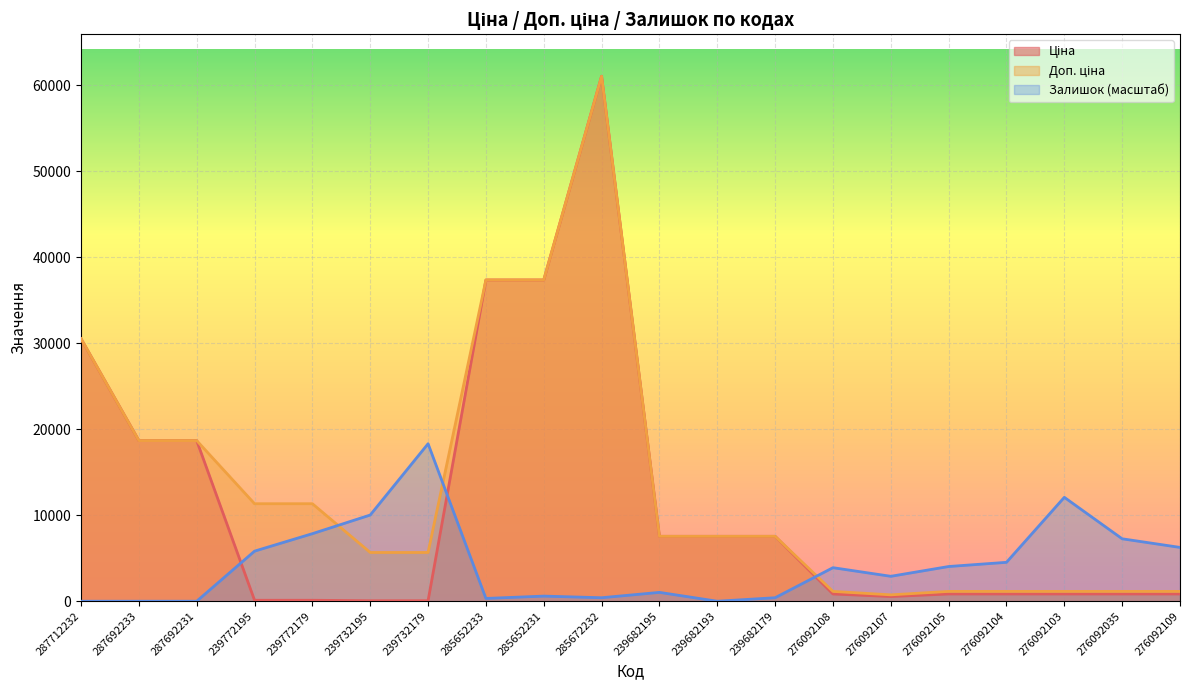

At which label does Доп. ціна reach its peak?

285672232